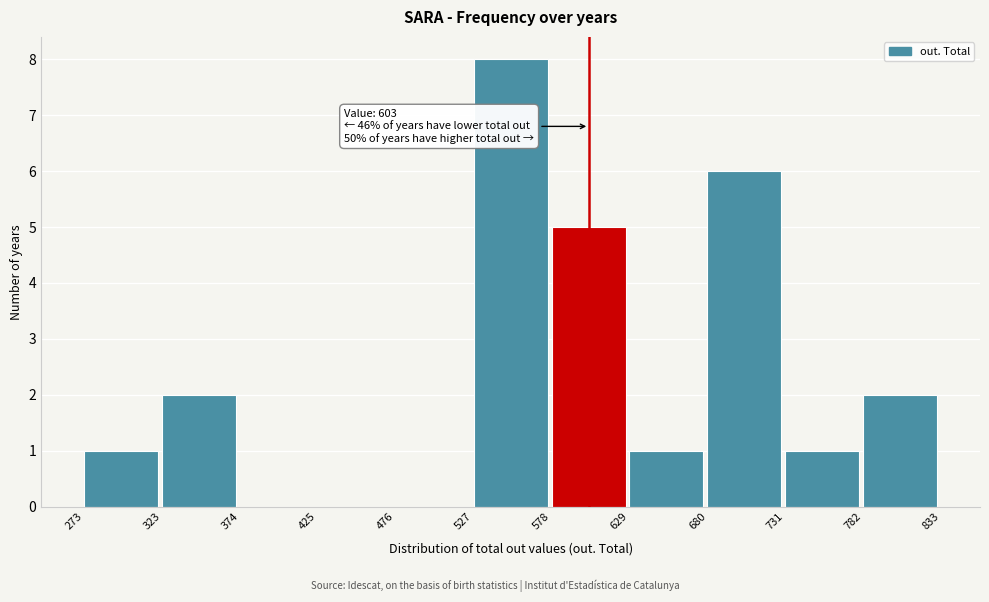

Over which range of the x-axis is the bar tallest?

527 to 578